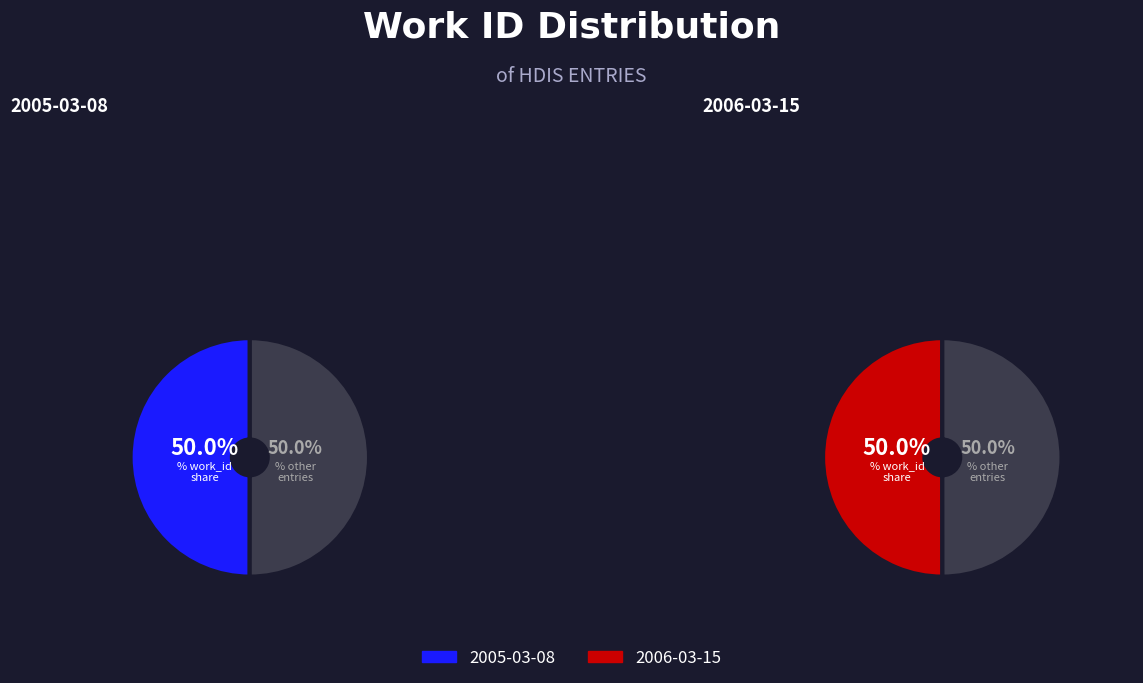

To the nearest percent, what percentage of the pie is 2006-03-15?

50%